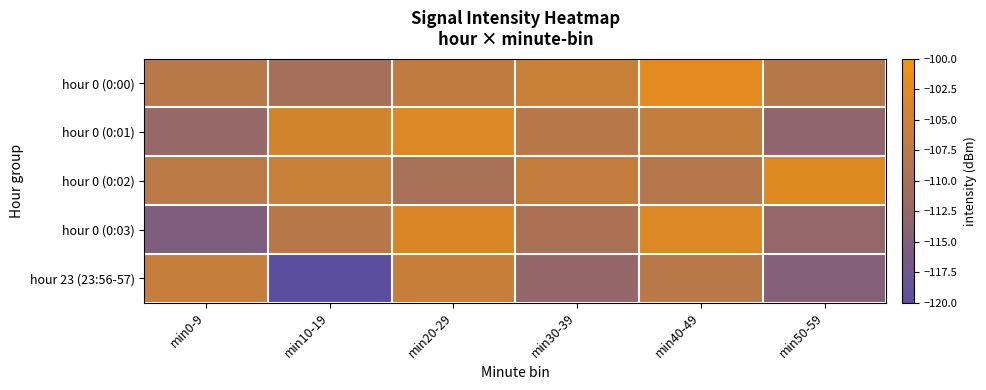

Which series has the widest spread of values?

hour 23 (23:56-57)